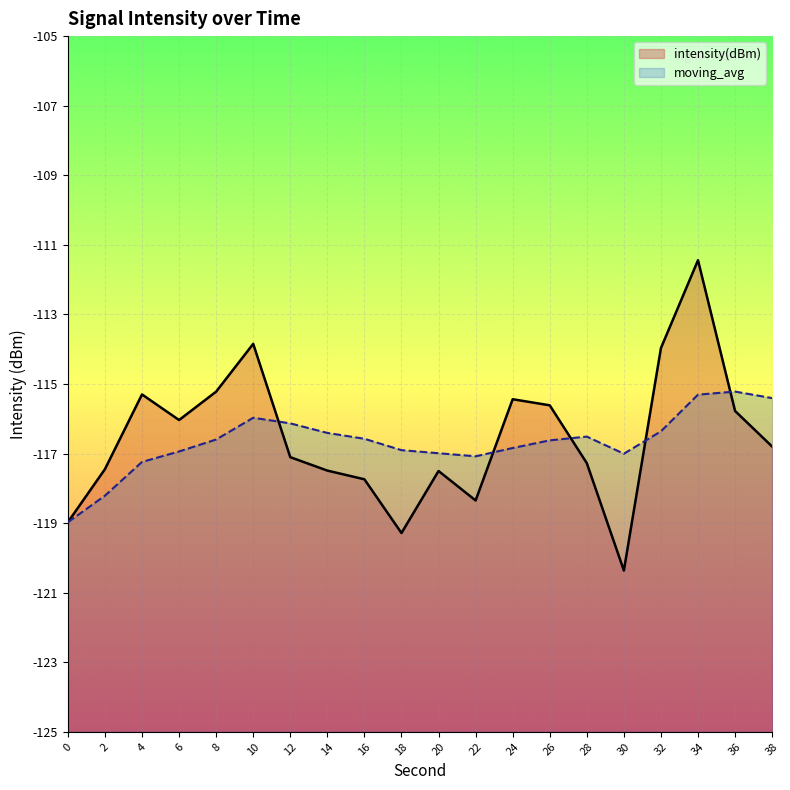

What are all the series names shown in the legend?

intensity(dBm), moving_avg